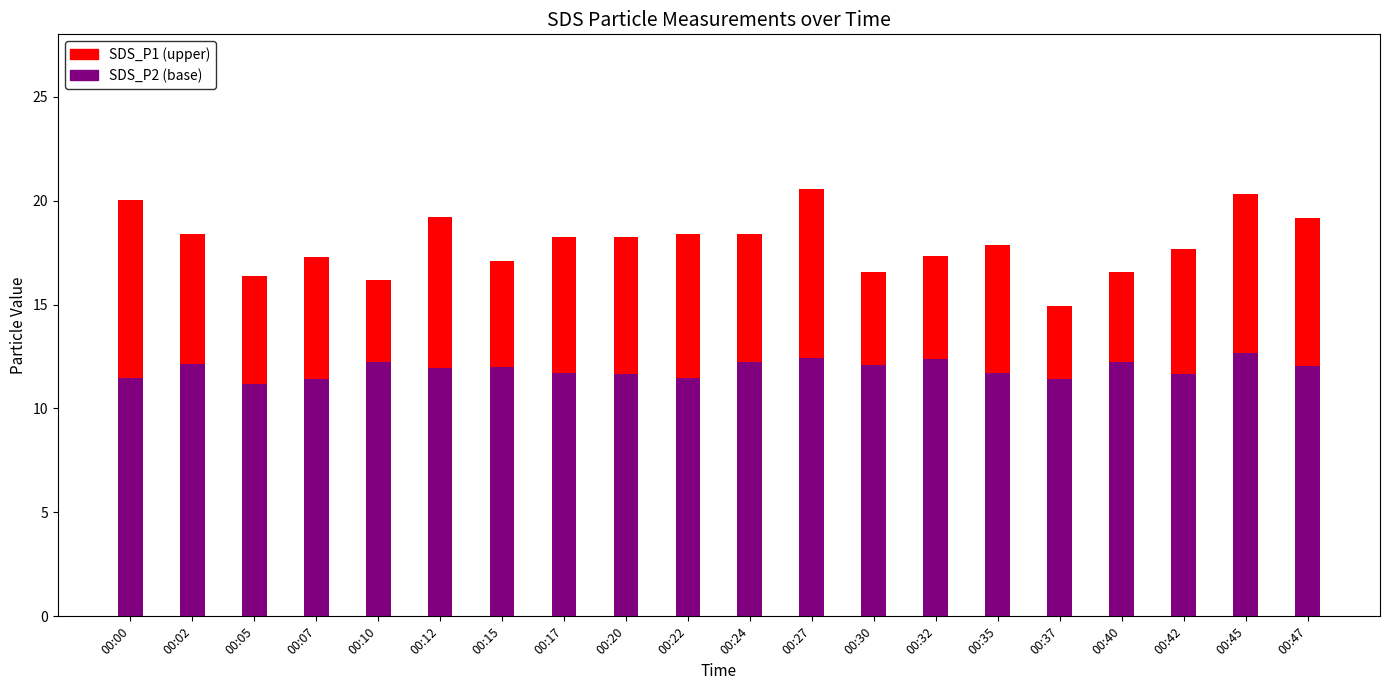

What is the total value across all series at 00:20?

18.2